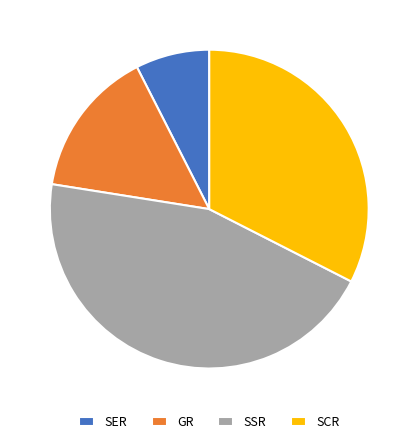

What is the smallest slice in the pie chart?

SER